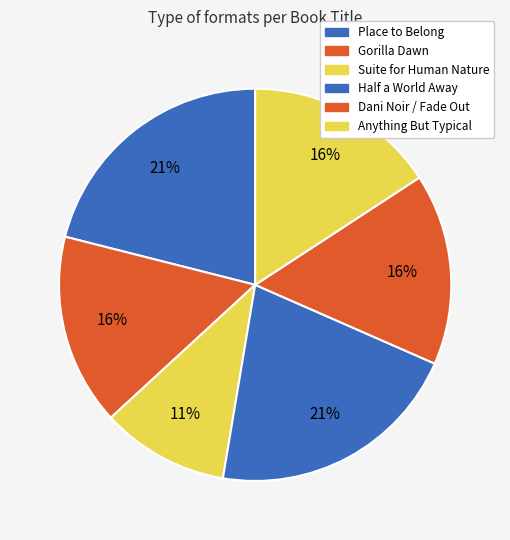

Is it true that Suite for Human Nature is 1% of the pie?

False